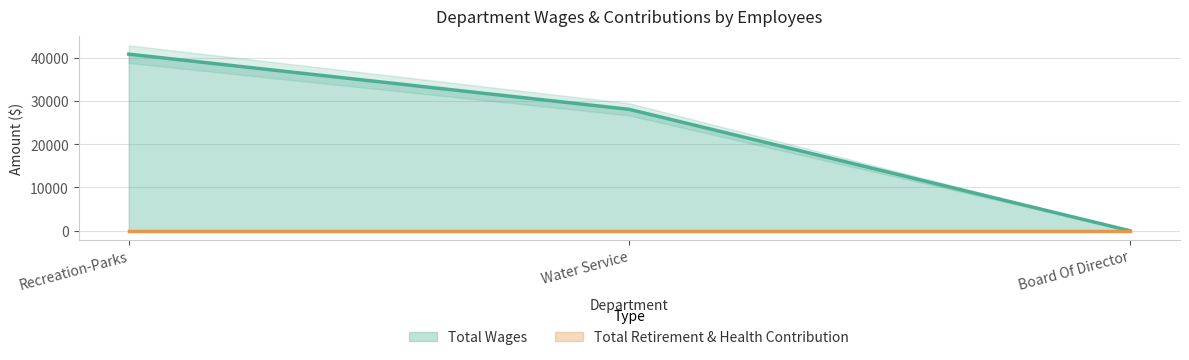

What is the change in value from Water Service to Board Of Director?

-28056